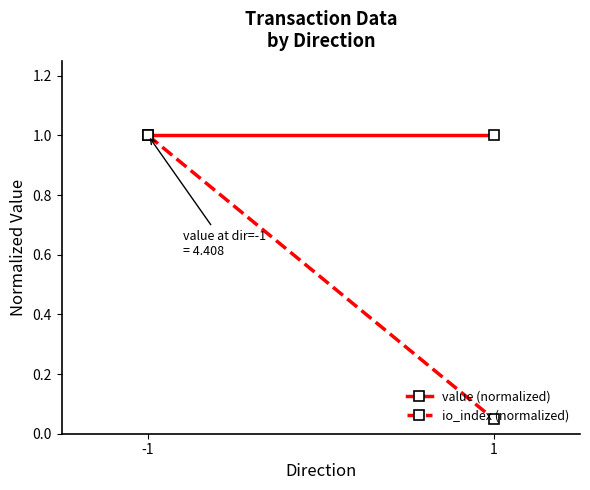

At which label is value (normalized) closest to 1?

-1